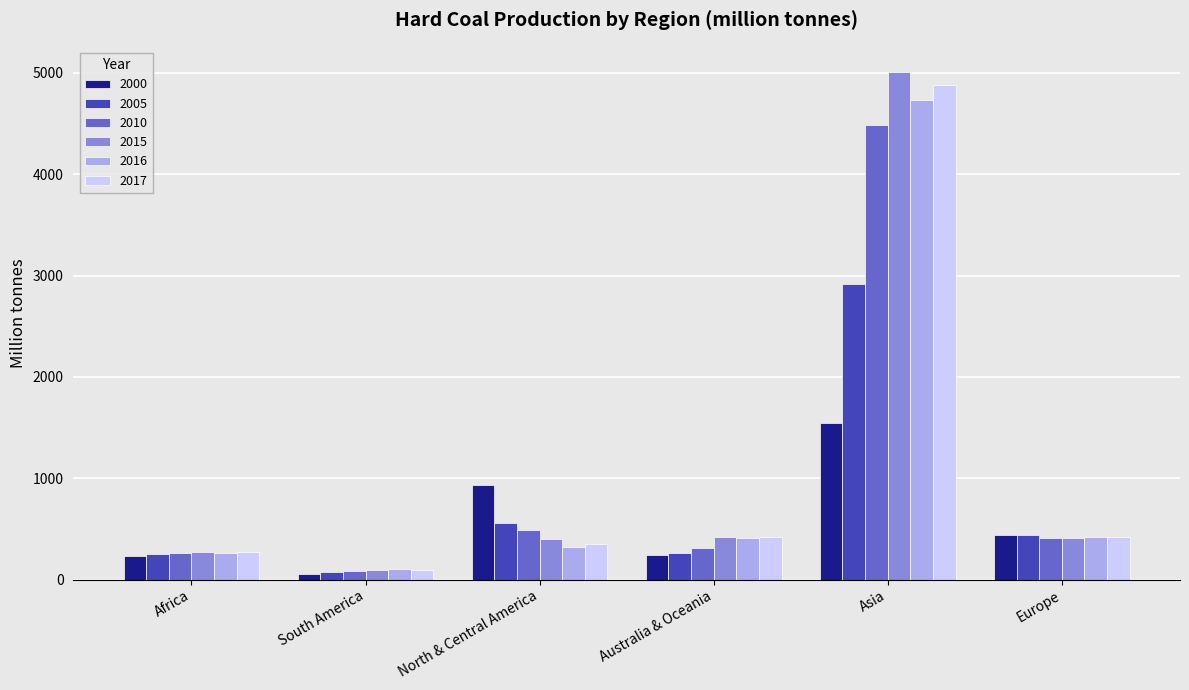

Is it true that 2005 equals 481.1 at Australia & Oceania?

False